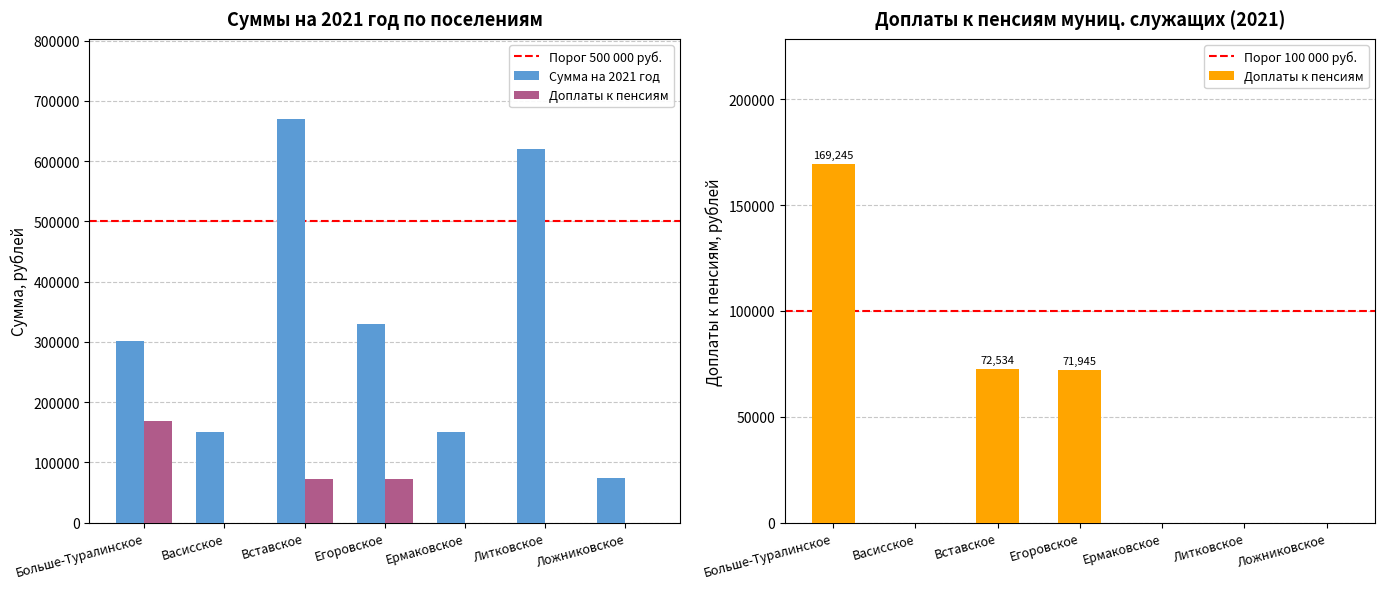

What is the difference between the maximum and minimum values?

593967.5